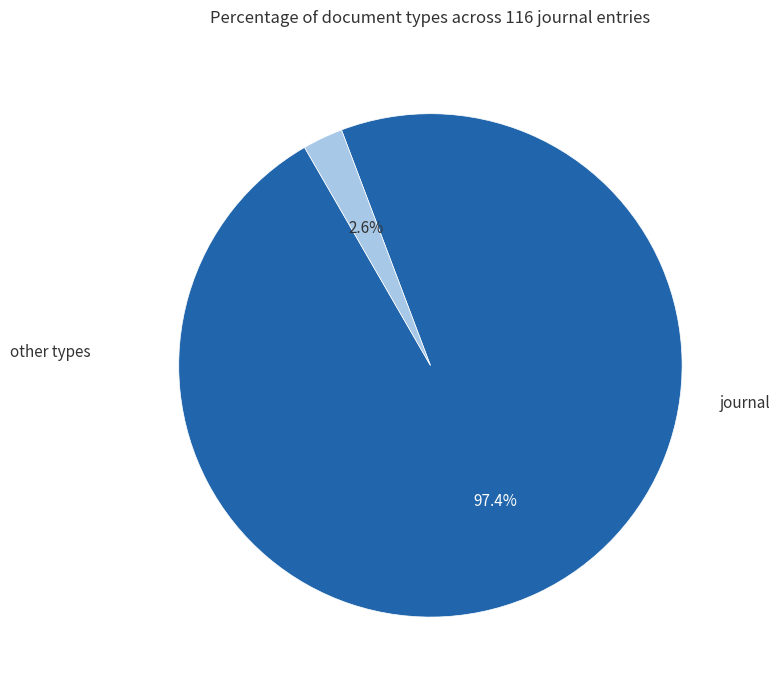

Does any single category account for the majority?

Yes